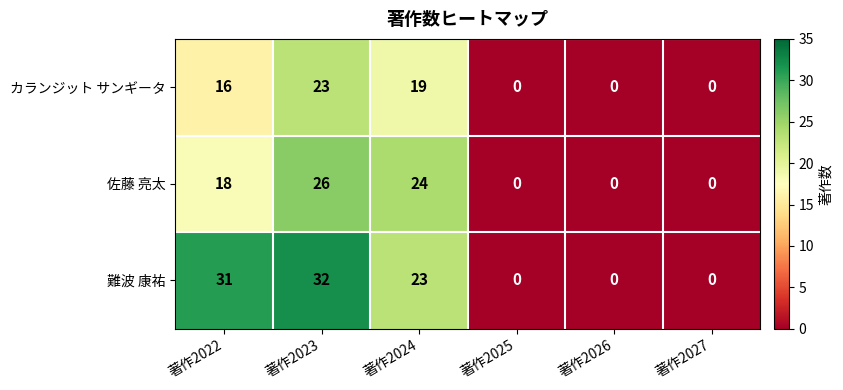

What is the sum of the 難波 康祐 values at 著作2023 and 著作2027?

32